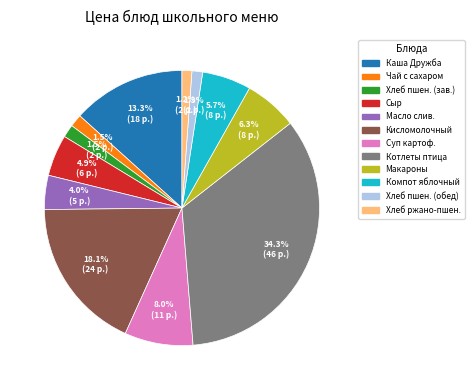

Does any single category account for the majority?

No